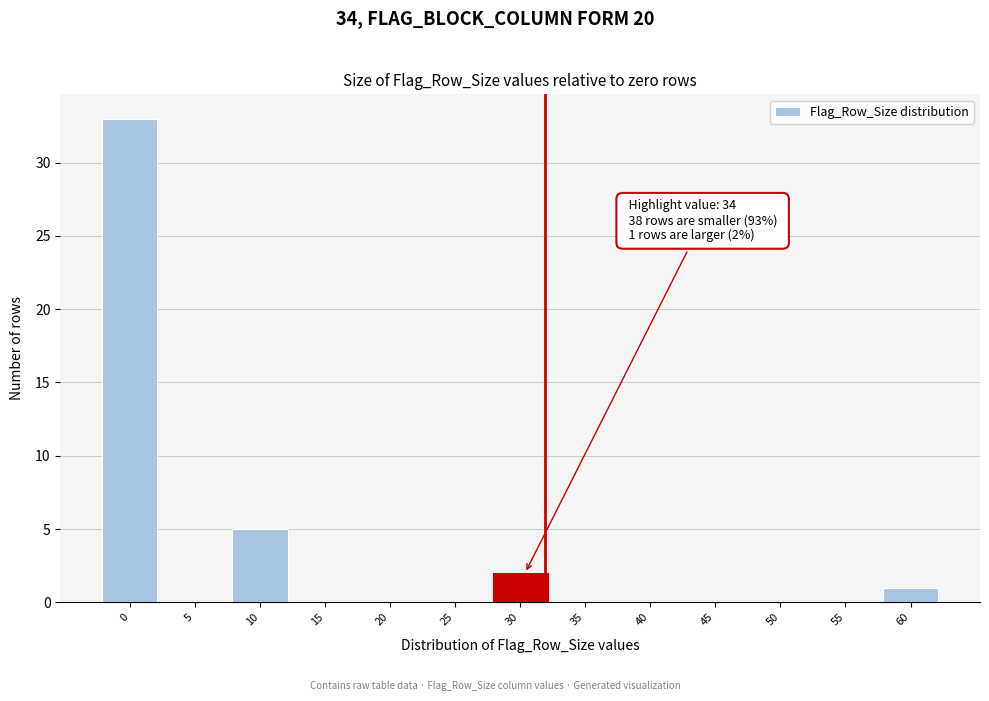

Reading left to right, what are all the values shown in this chart?

0=33	5=0	10=5	15=0	20=0	25=0	30=2	35=0	40=0	45=0	50=0	55=0	60=1